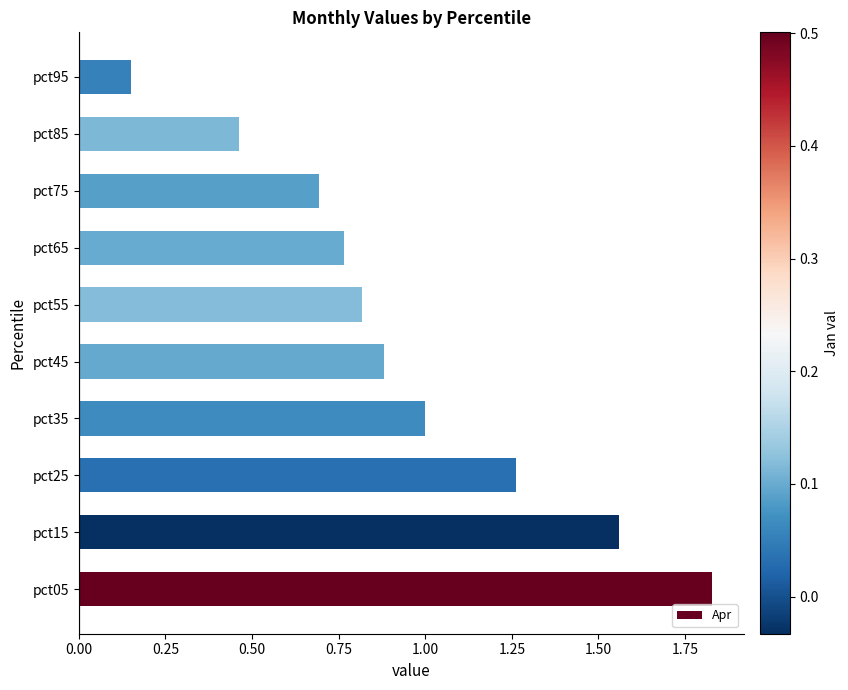

How many bars are there in total?

10